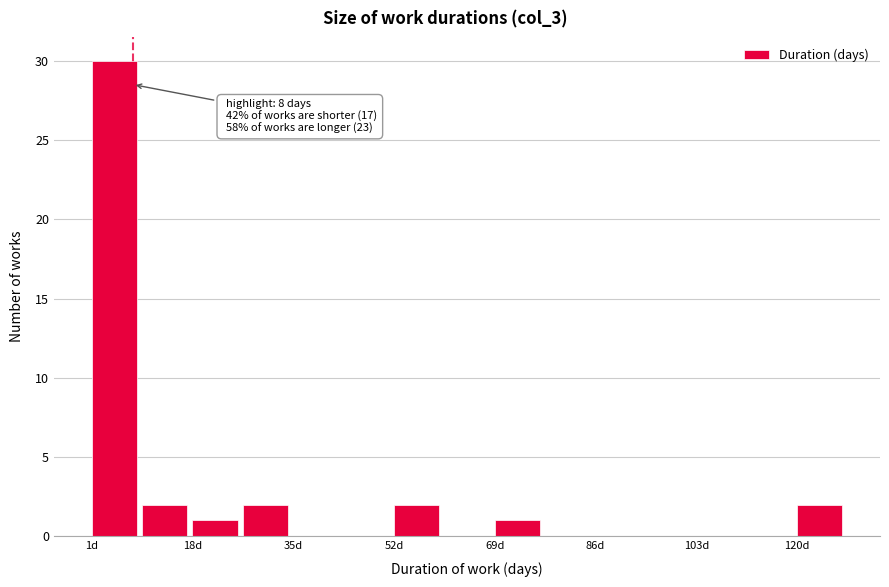

Which range on the x-axis has the tallest bar?

2 to 10